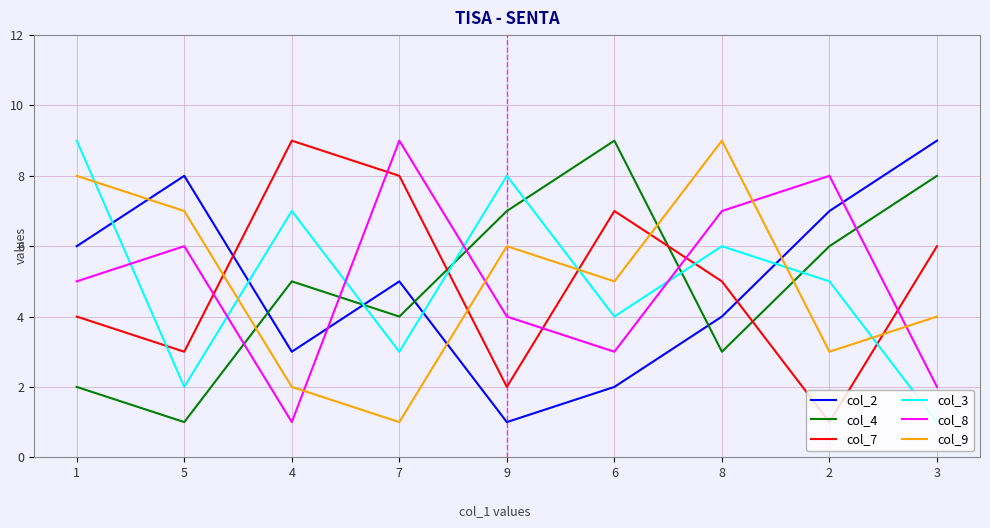

What is the difference between the second highest and minimum values in the col_9 series?

7